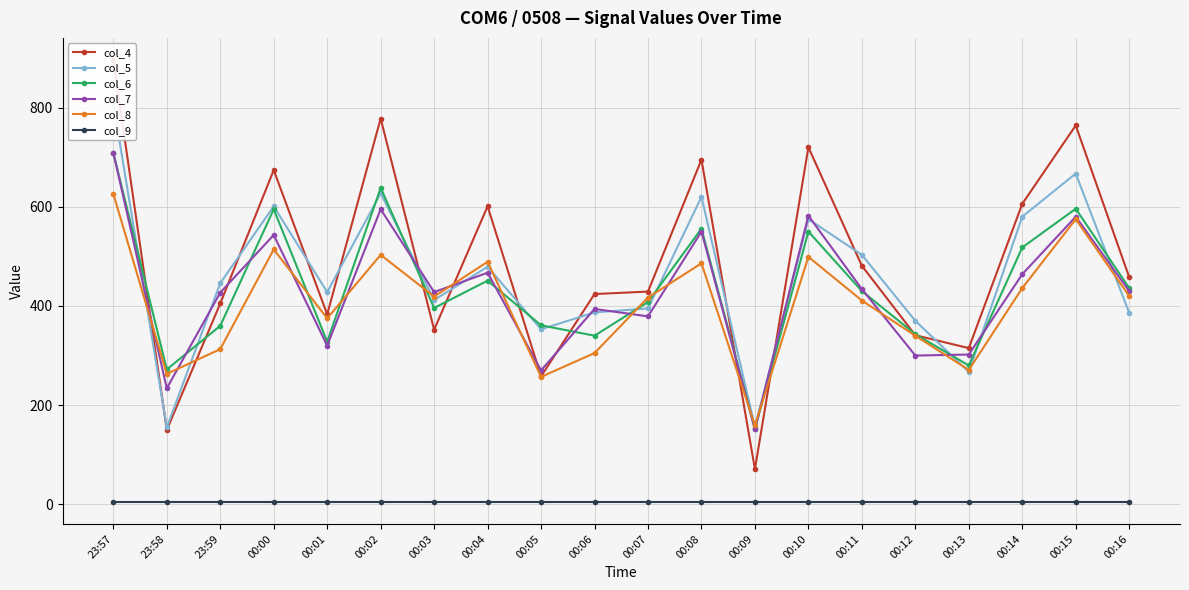

Which series changed the most between 23:59 and 00:00?

col_4